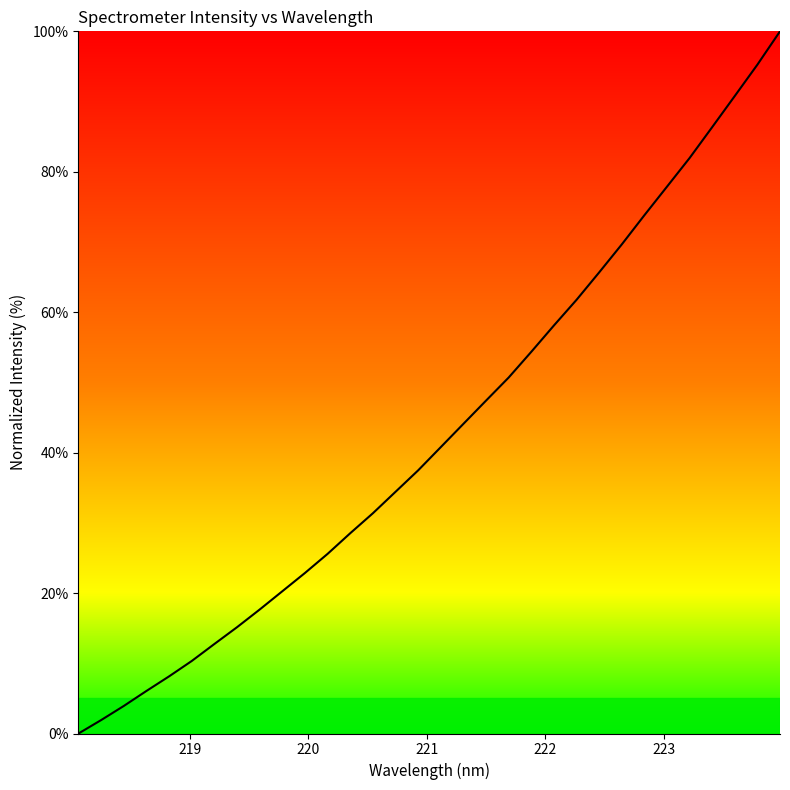

How many distinct data groups are displayed?

1